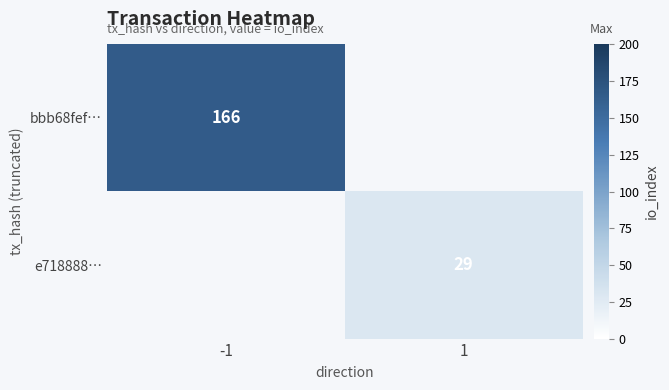

Is the value of bbb68fef… at -1 greater than the value of e718888… at 1?

Yes